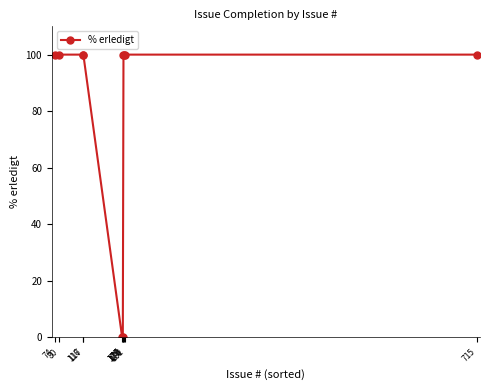

What is the maximum value shown in the chart?

100